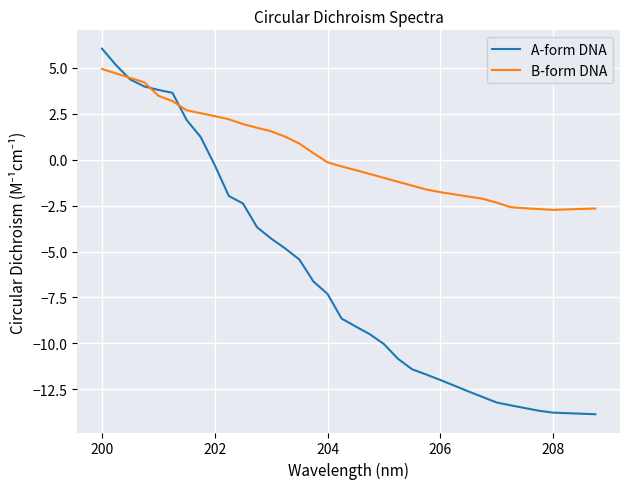

What is the maximum value for A-form DNA?

6.0